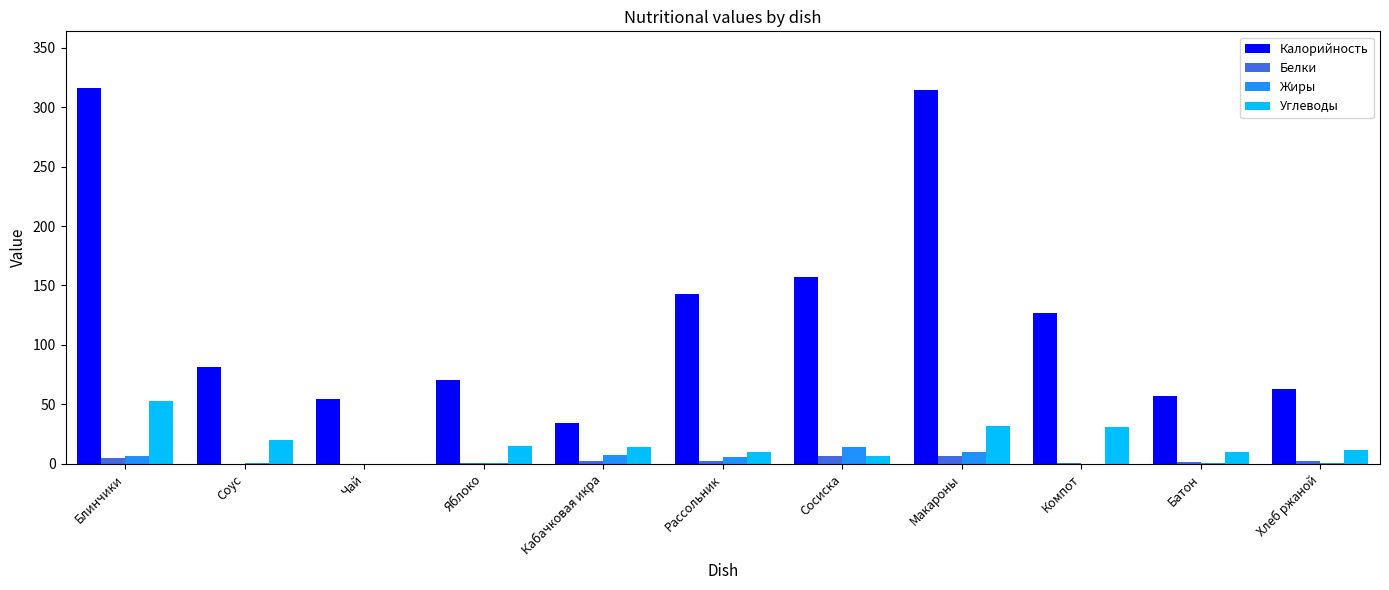

Which series has the largest total across all categories?

Калорийность